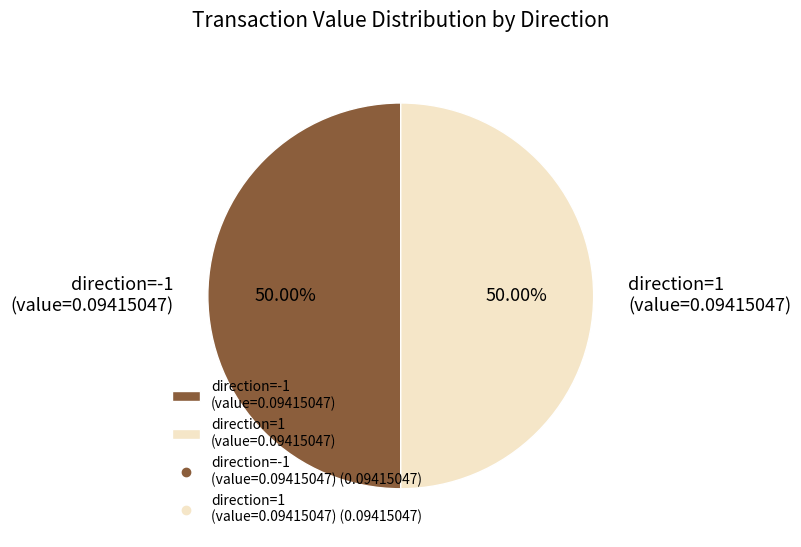

What is the ratio of the value at direction=-1 (value=0.09415047) to the value at direction=1 (value=0.09415047)?

1.0